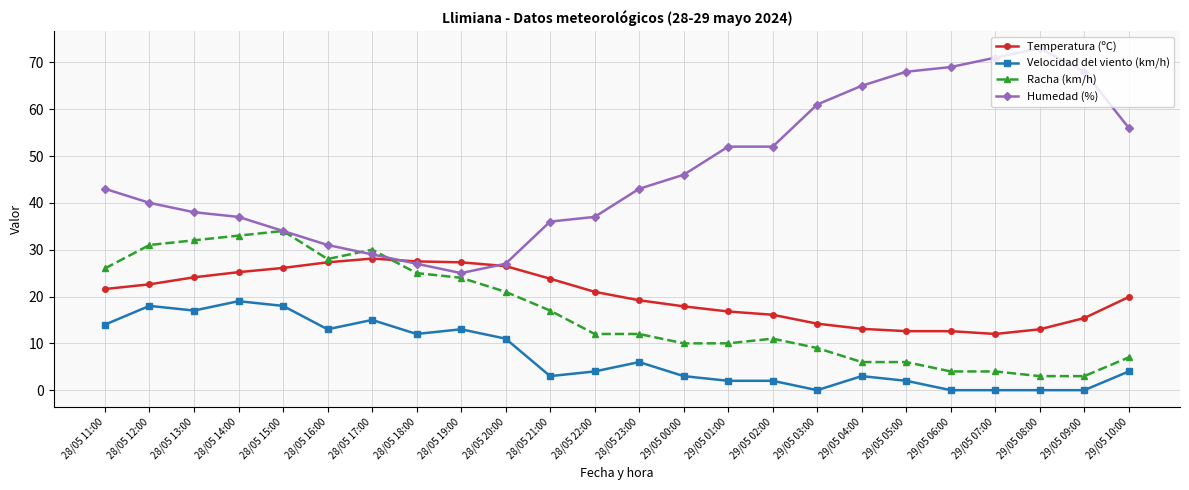

Where is Racha (km/h) nearest to the value 18?

28/05 21:00